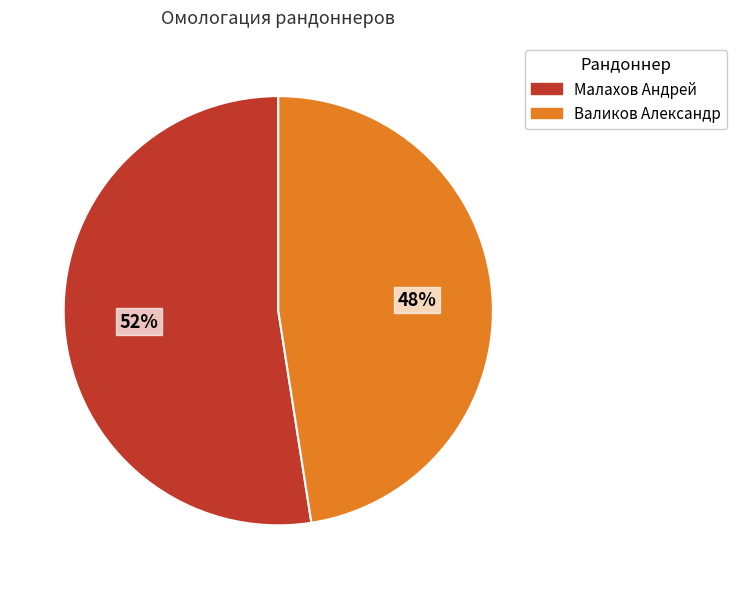

What is the ratio of the value at Валиков Александр to the value at Малахов Андрей?

0.9